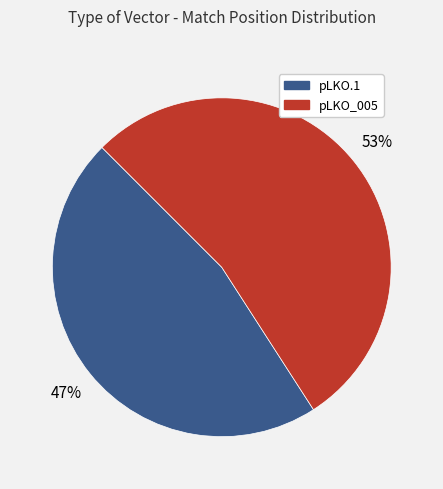

How many slices are in this pie chart?

2